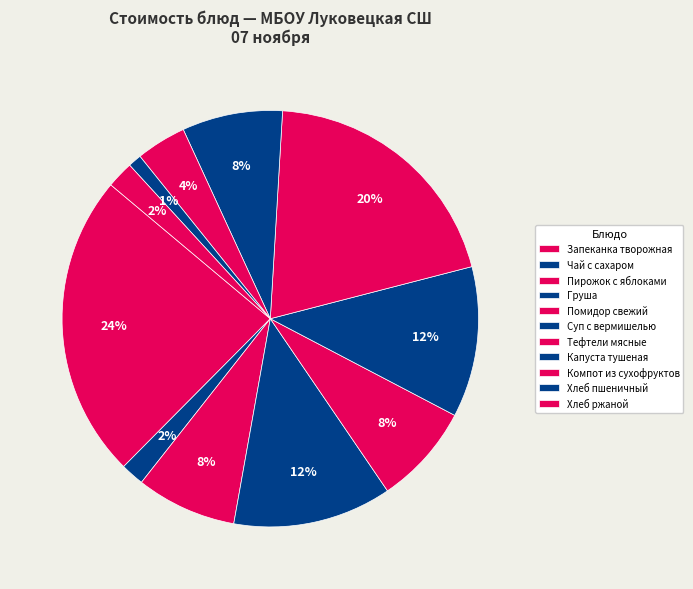

Rank the categories by value from lowest to highest.

Хлеб пшеничный, Чай с сахаром, Хлеб ржаной, Компот из сухофруктов, Пирожок с яблоками, Помидор свежий, Капуста тушеная, Суп с вермишелью, Груша, Тефтели мясные, Запеканка творожная